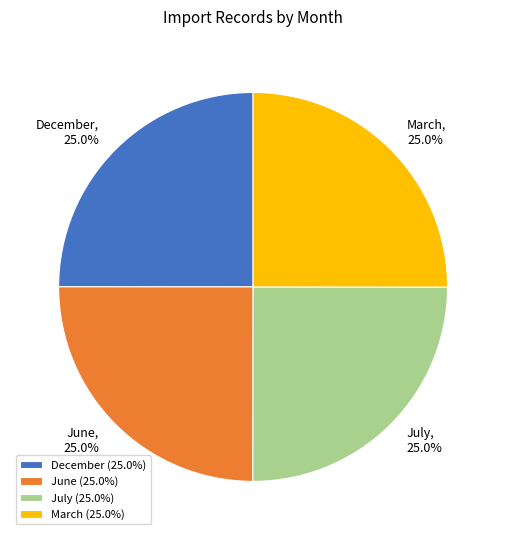

What is the ratio of the value at March to the value at July?

1.0